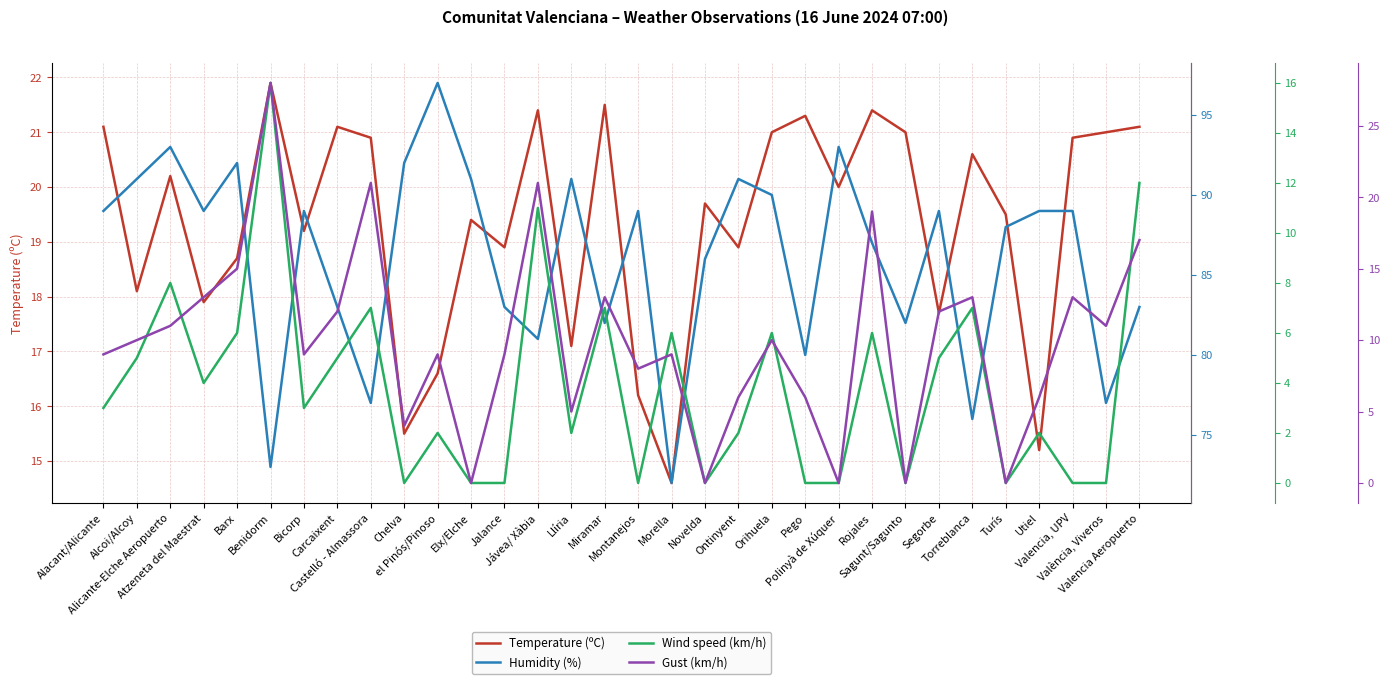

What is the average value of the Gust (km/h) series?

10.0